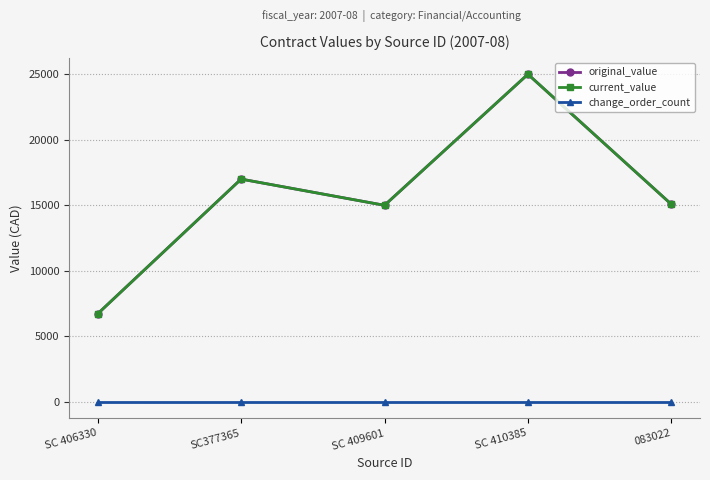

Which series has the largest range (max minus min)?

original_value